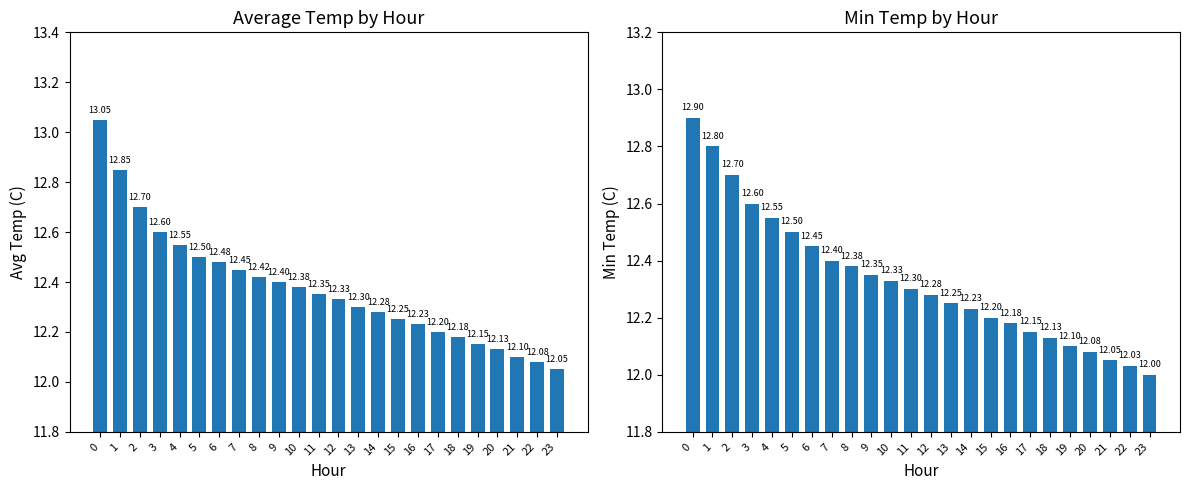

Which series has the largest range (max minus min)?

Avg Temp (C)